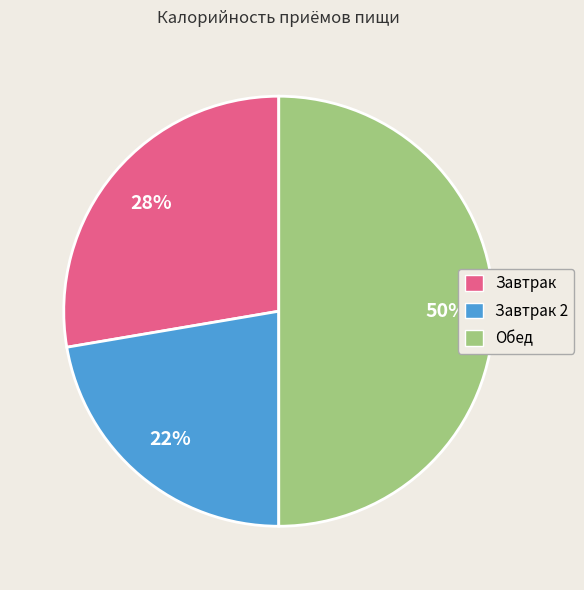

To the nearest percent, what is the average slice percentage?

33%